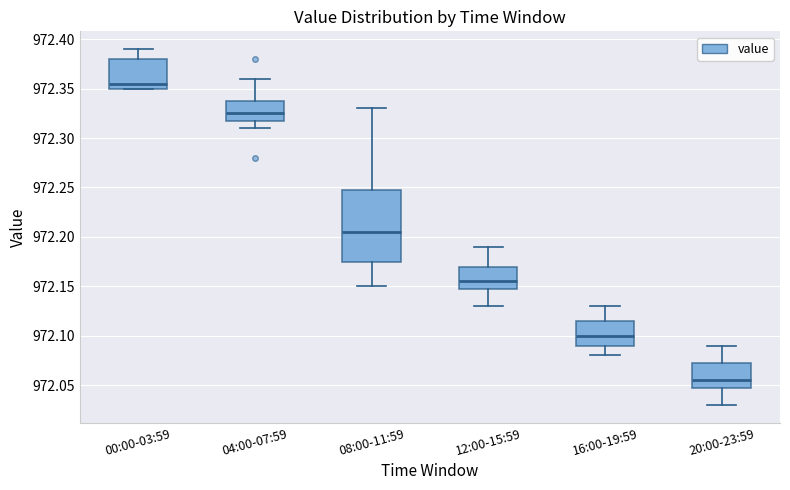

Which box has the highest median line?

00:00-03:59